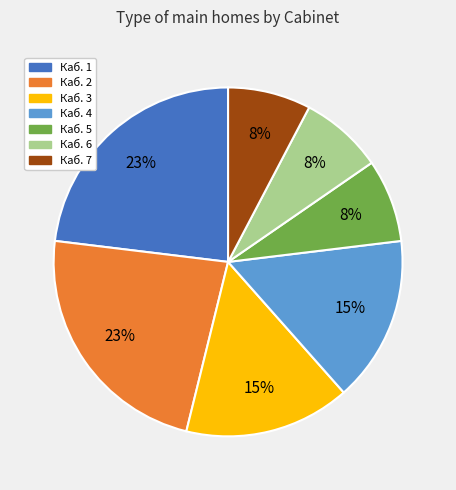

The Каб. 5 slice represents 19% of the pie. True or false?

False